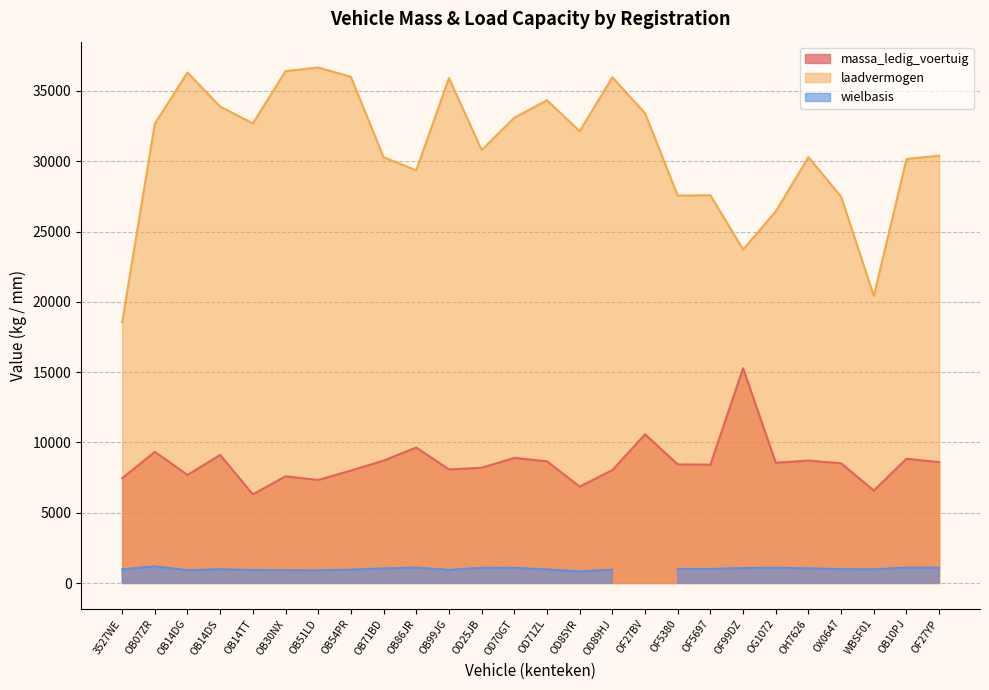

True or false: laadvermogen and massa_ledig_voertuig cross at least once.

False